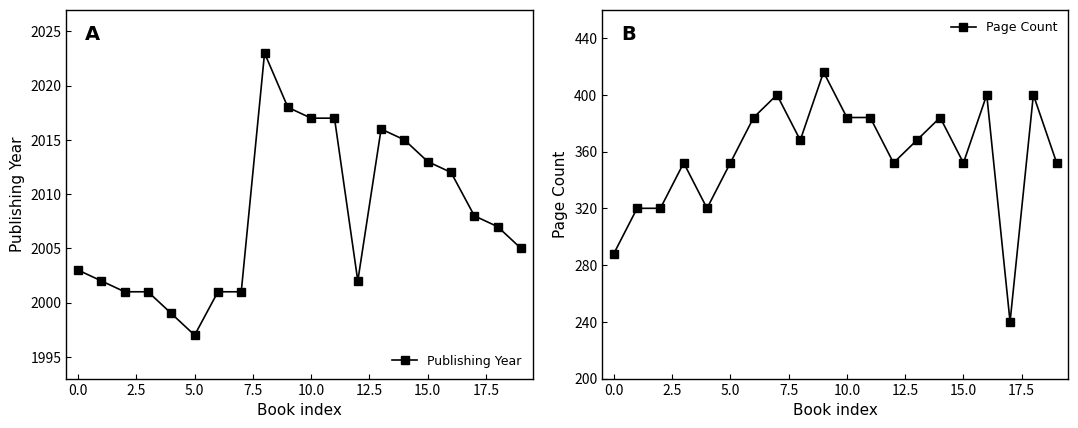

What is the highest value of the Page Count series?

416